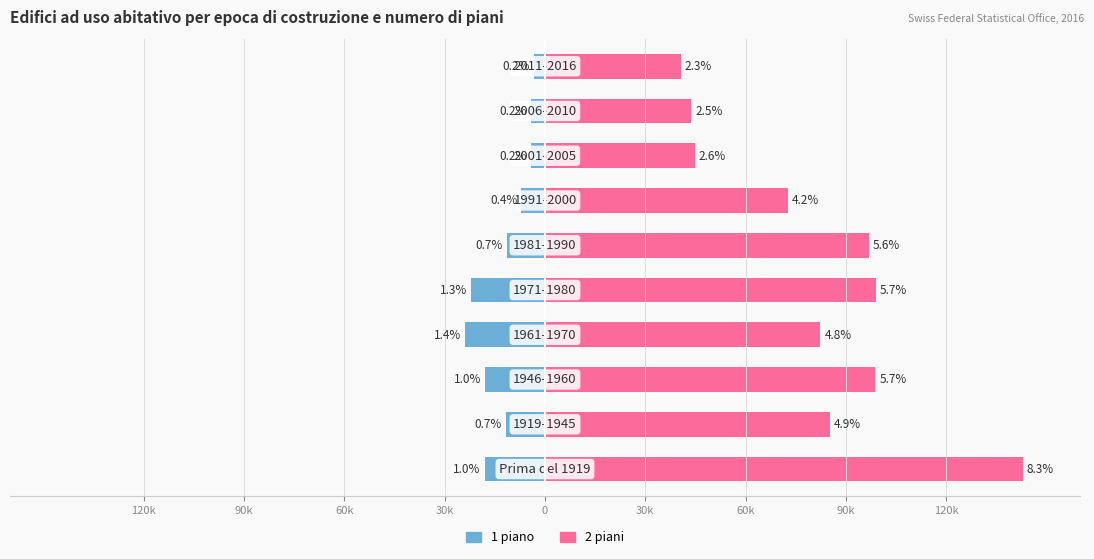

Which series has the largest total across all categories?

2 piani